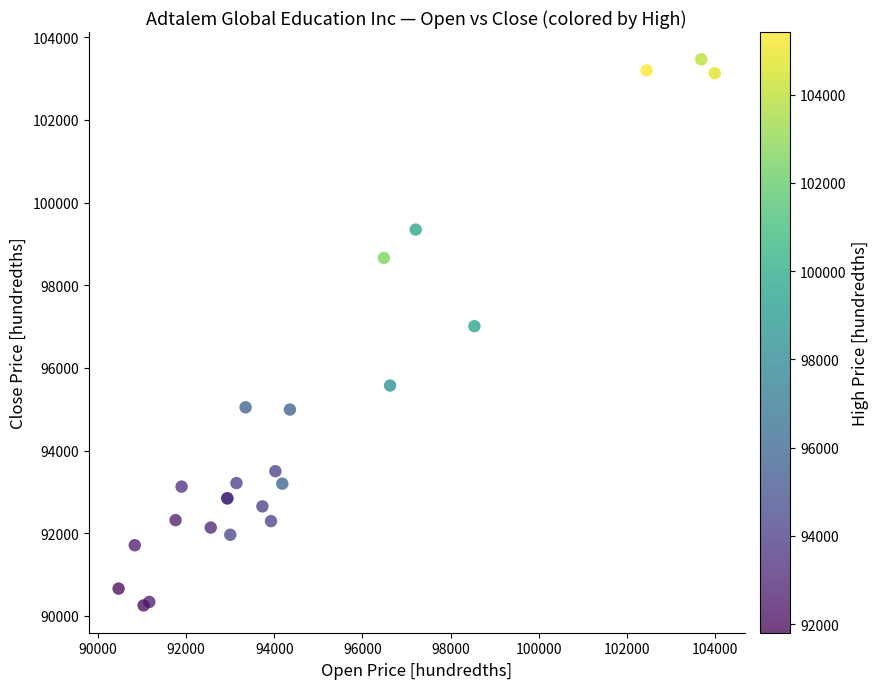

What Y value in the scatter plot is closest to 96859?

97008